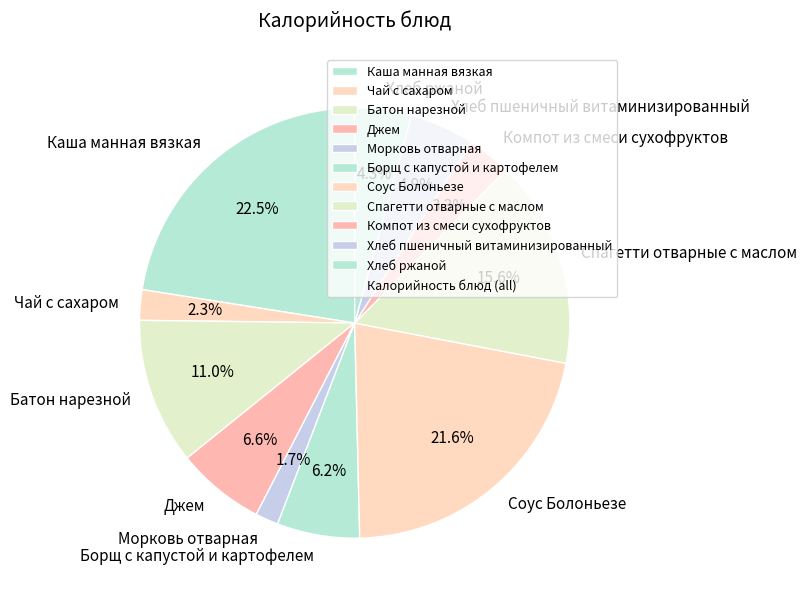

To the nearest percent, what portion does Компот из смеси сухофруктов represent?

3%